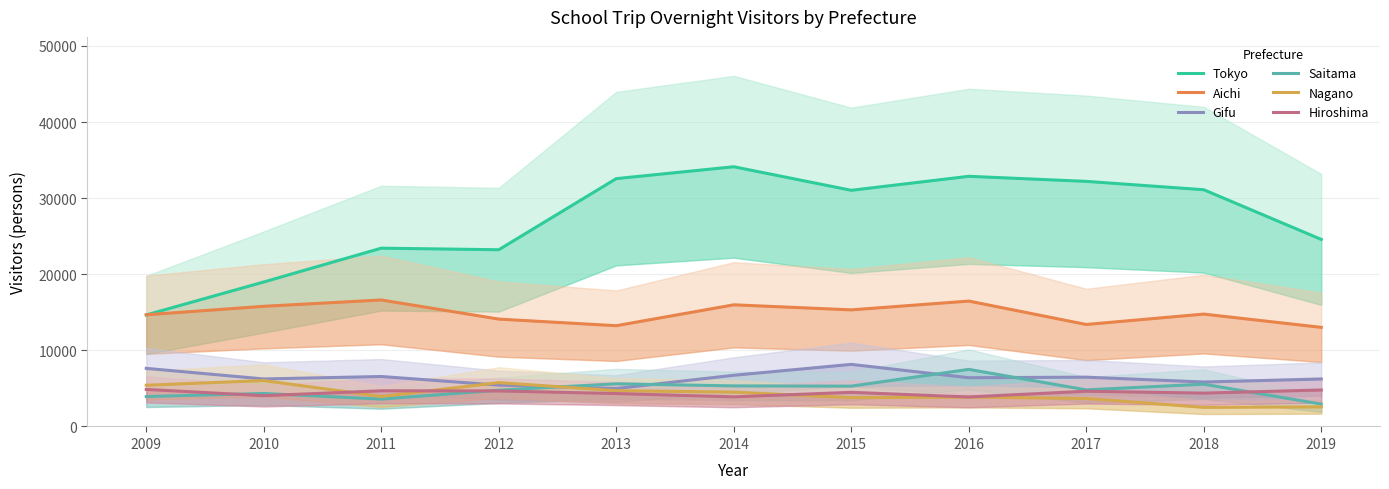

What are all the series names shown in the legend?

Tokyo, Aichi, Gifu, Saitama, Nagano, Hiroshima